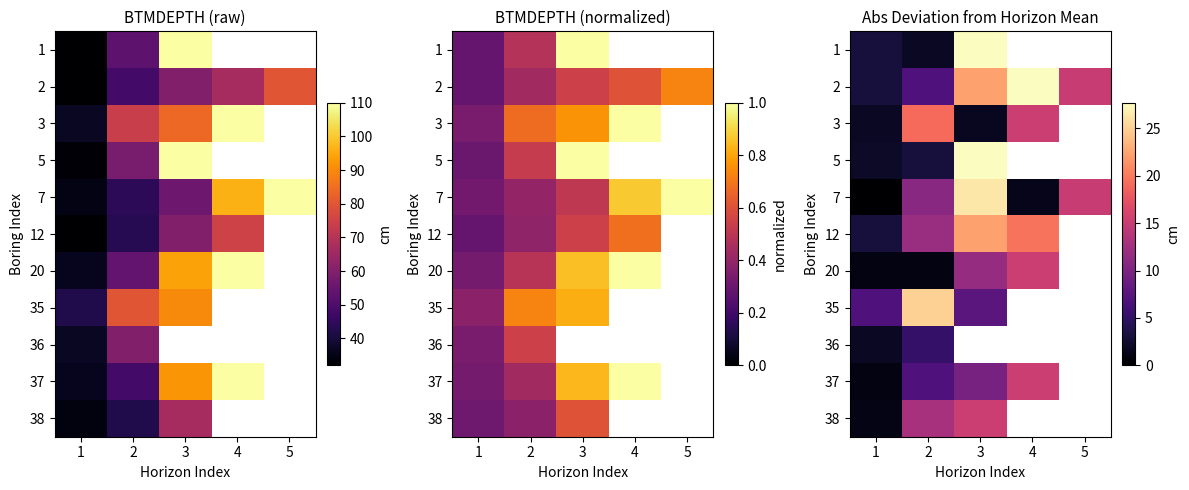

At how many categories does at least one series exceed 5?

5